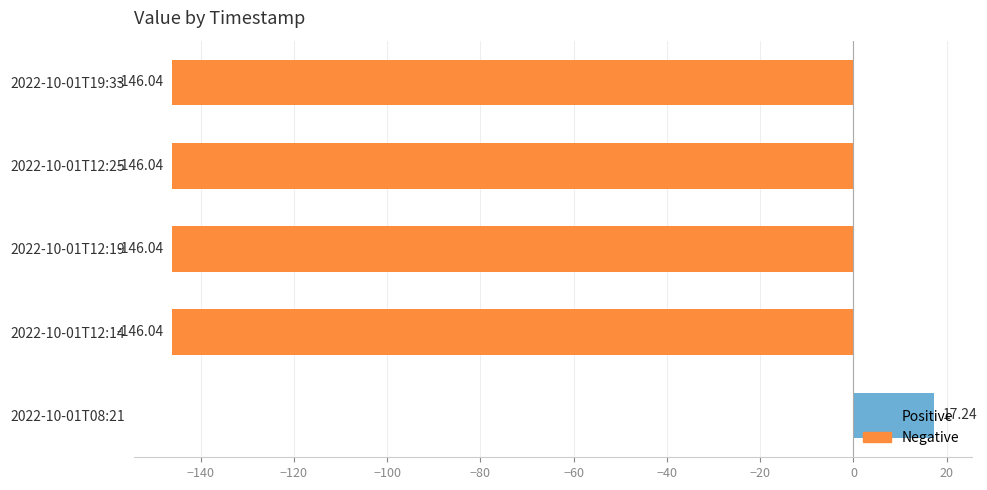

What is the difference between the maximum and minimum values?

163.3